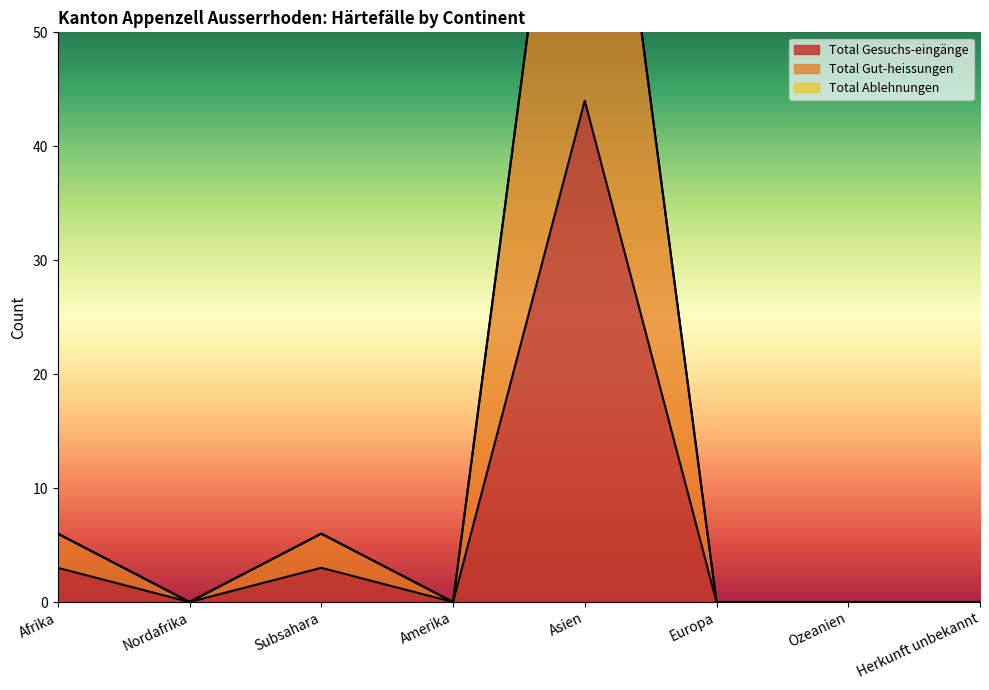

The Total Gesuchs-eingänge series shows 58 at Asien. True or false?

False